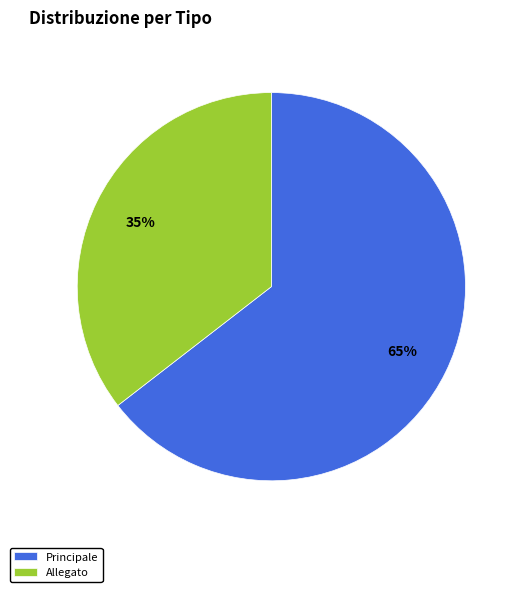

Combined, do Allegato and Principale account for over 50%?

Yes